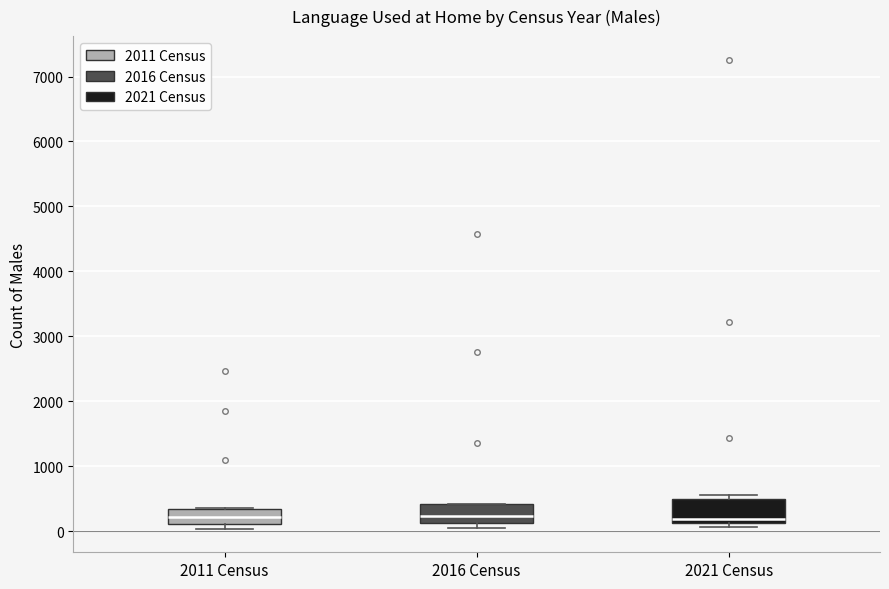

Reading left to right, read every box against the y-axis: the position of its median line, the range the box covers, and the ends of its whiskers. The values are not printed on the chart, so give them approximately, as read against the axis.

2011 Census: median 200, box 100 to 300, whiskers 0 to 400
2016 Census: median 200, box 100 to 400, whiskers 100 (just below the box's lower edge) to 400
2021 Census: median 200, box 100 to 500, whiskers 100 (just below the box's lower edge) to 600